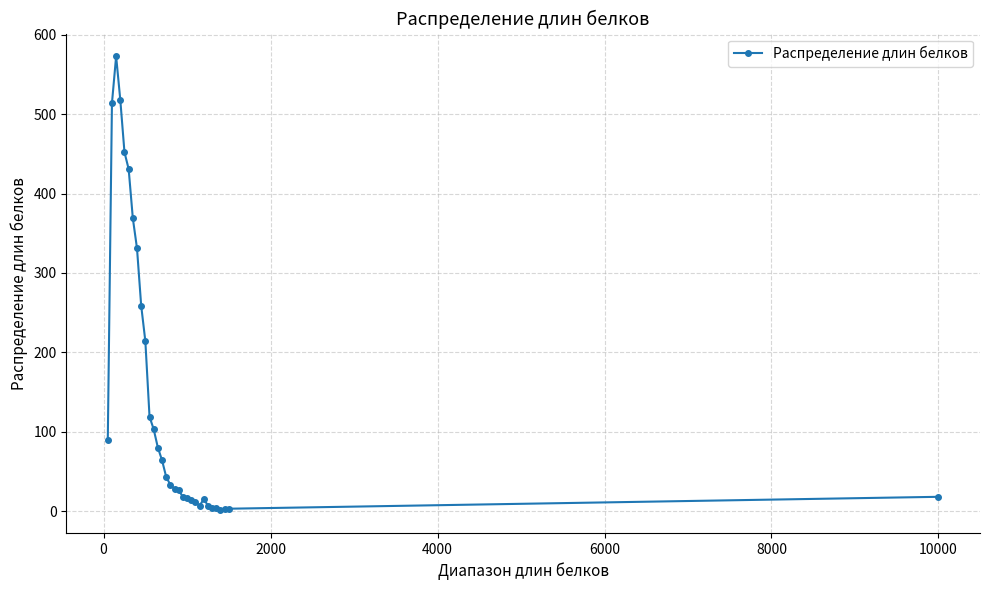

What is the average value?

141